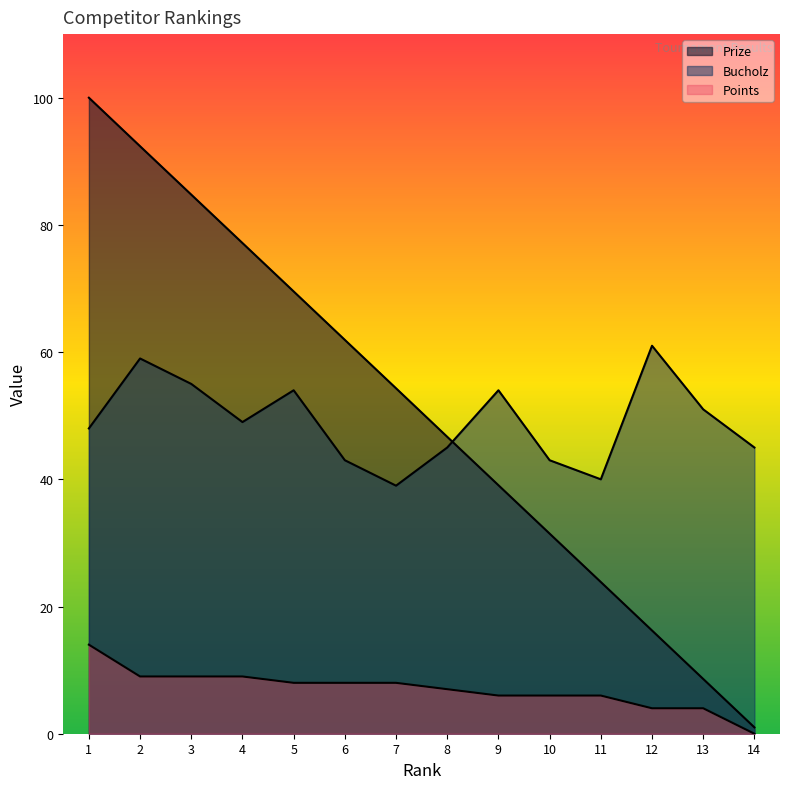

What is the sum of all Prize values?

707.0